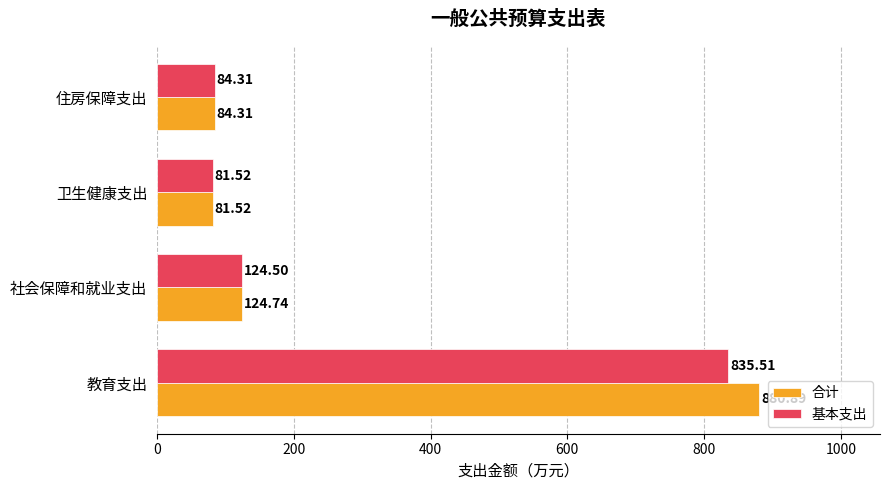

Which series has the widest spread of values?

合计